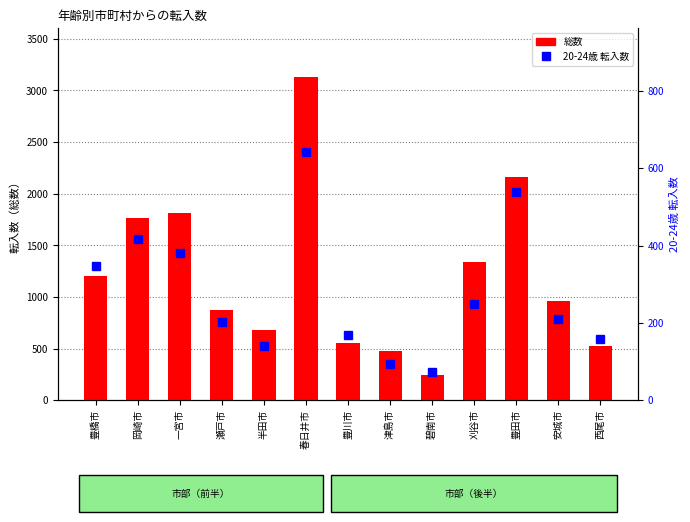

What is the approximate value of 総数 at 豊田市, to the nearest 50?

2150